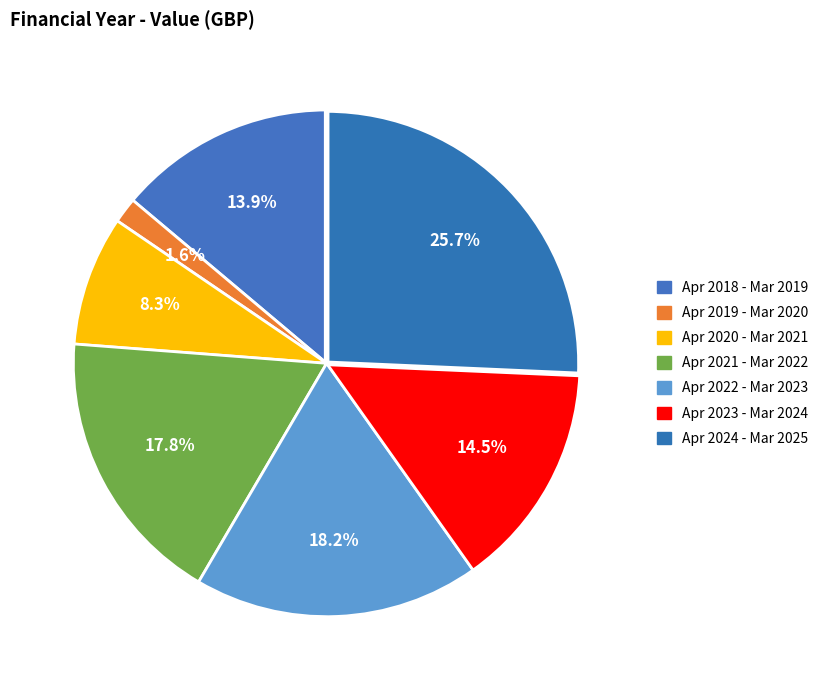

Is there a majority slice in this chart?

No